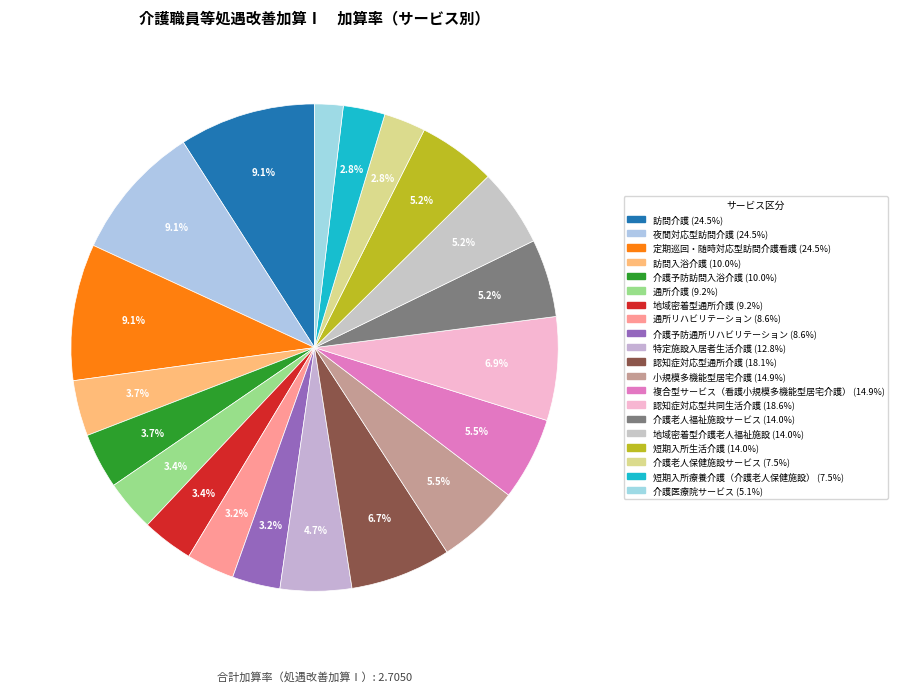

What portion of the pie excludes 複合型サービス（看護小規模多機能型居宅介護）?

94.5%